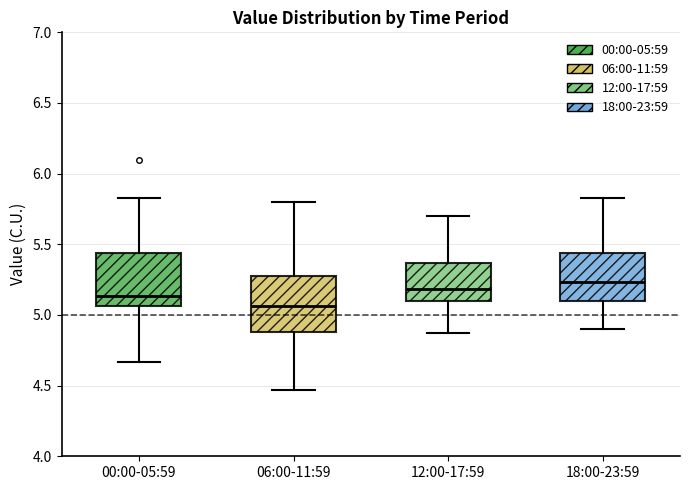

Reading left to right, transcribe this box plot: for each box, give where its median line is, the range the box spans, and where its two whiskers end, as read against the y-axis. The values are not printed on the chart, so give them approximately, as read against the axis.

00:00-05:59: median 5.15, box 5.05 to 5.45, whiskers 4.65 to 5.85
06:00-11:59: median 5.05, box 4.90 to 5.30, whiskers 4.45 to 5.80
12:00-17:59: median 5.20, box 5.10 to 5.35, whiskers 4.85 to 5.70
18:00-23:59: median 5.25, box 5.10 to 5.45, whiskers 4.90 to 5.85